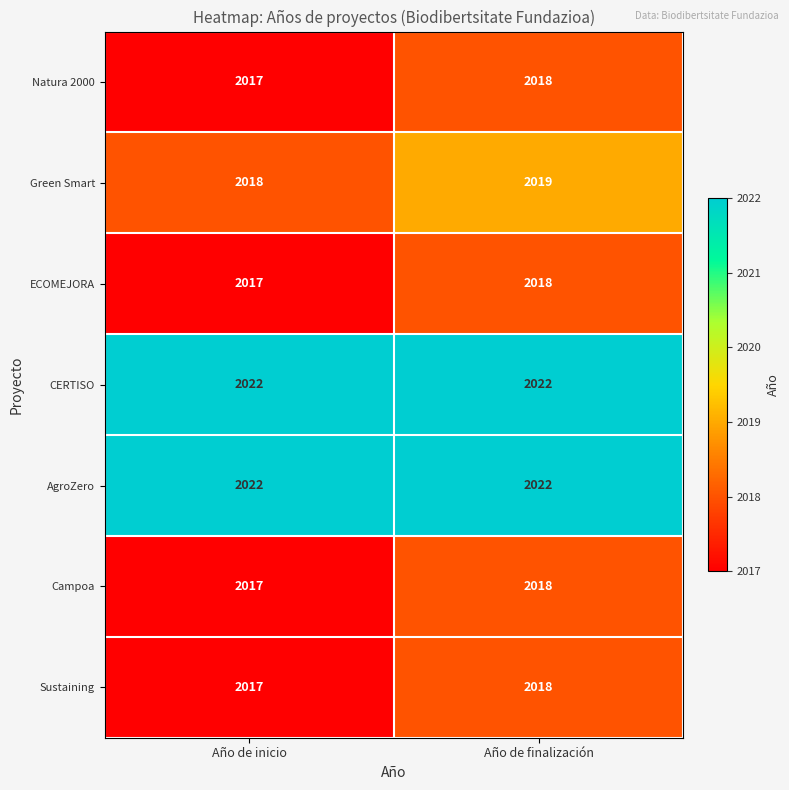

What is the spread (max minus min) of values at Año de inicio?

5